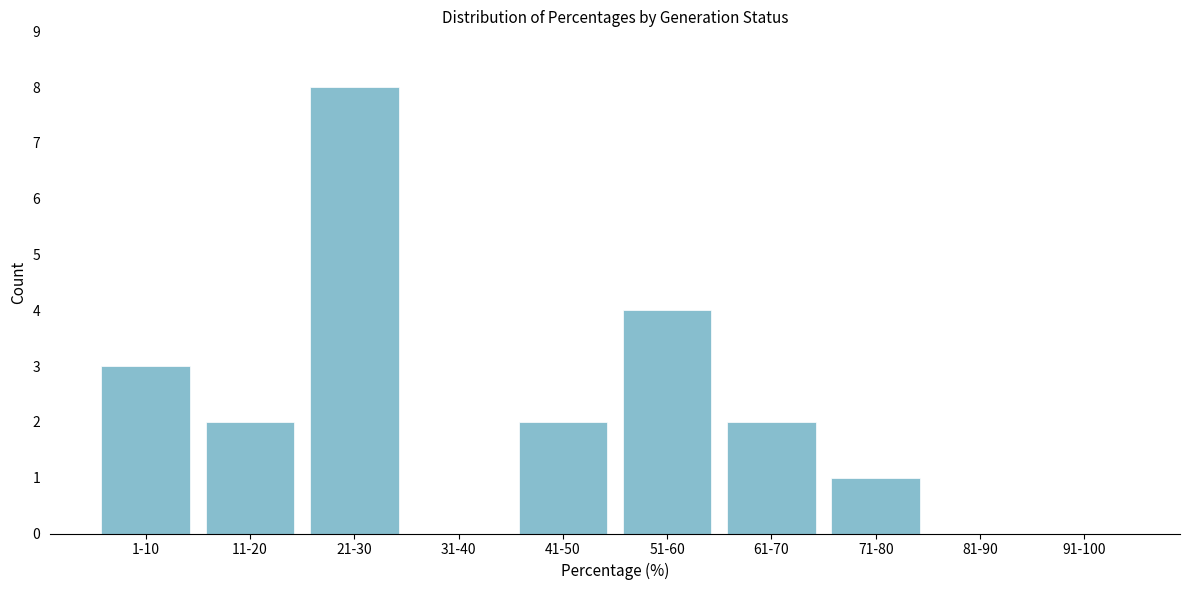

Reading left to right, extract all data points from this chart.

1-10=3	11-20=2	21-30=8	31-40=0	41-50=2	51-60=4	61-70=2	71-80=1	81-90=0	91-100=0